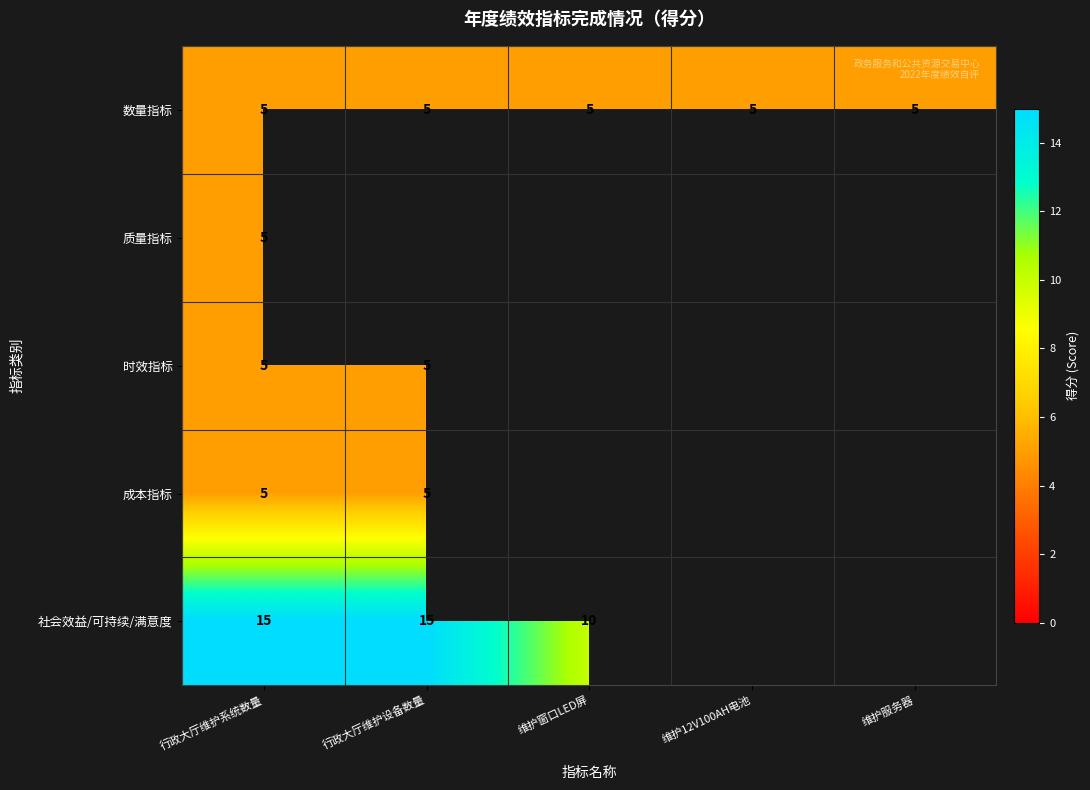

Count the number of categories in the chart.

5